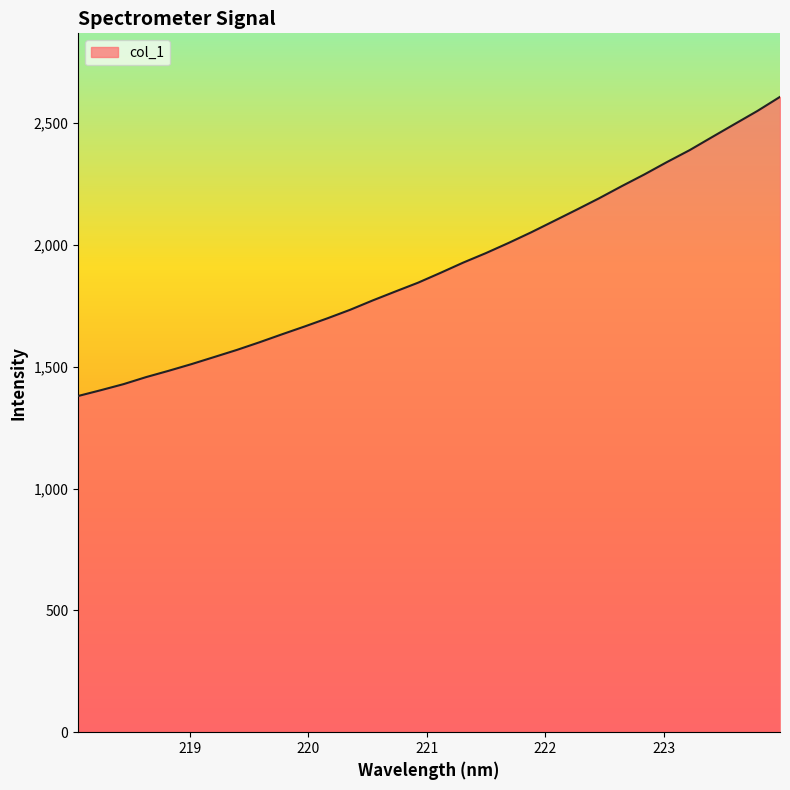

Does the chart display data point markers on the line(s)?

No